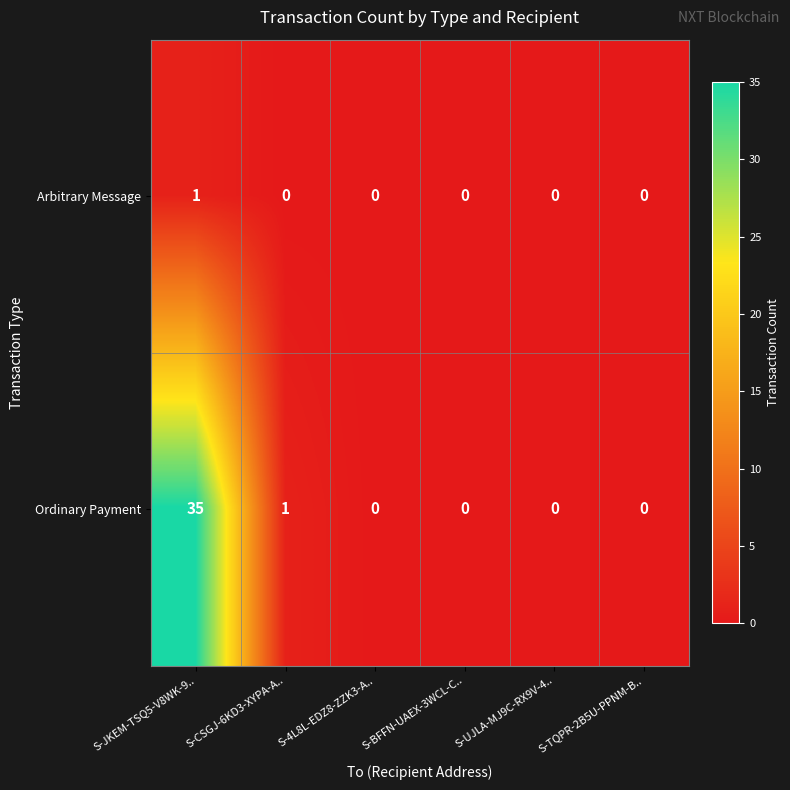

Where is Ordinary Payment nearest to the value 17?

S-CSGJ-6KD3-XYPA-A..